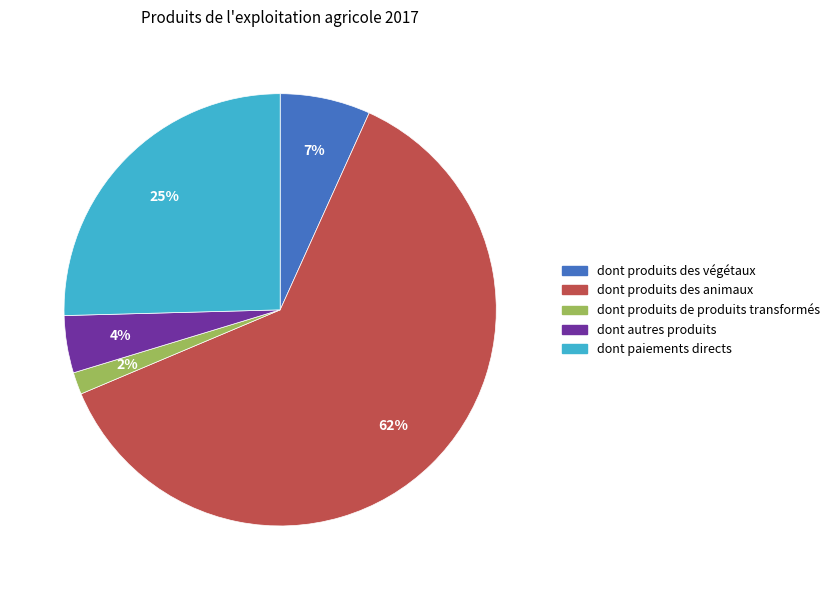

What percentage is the dont produits des végétaux slice, to the nearest percent?

7%